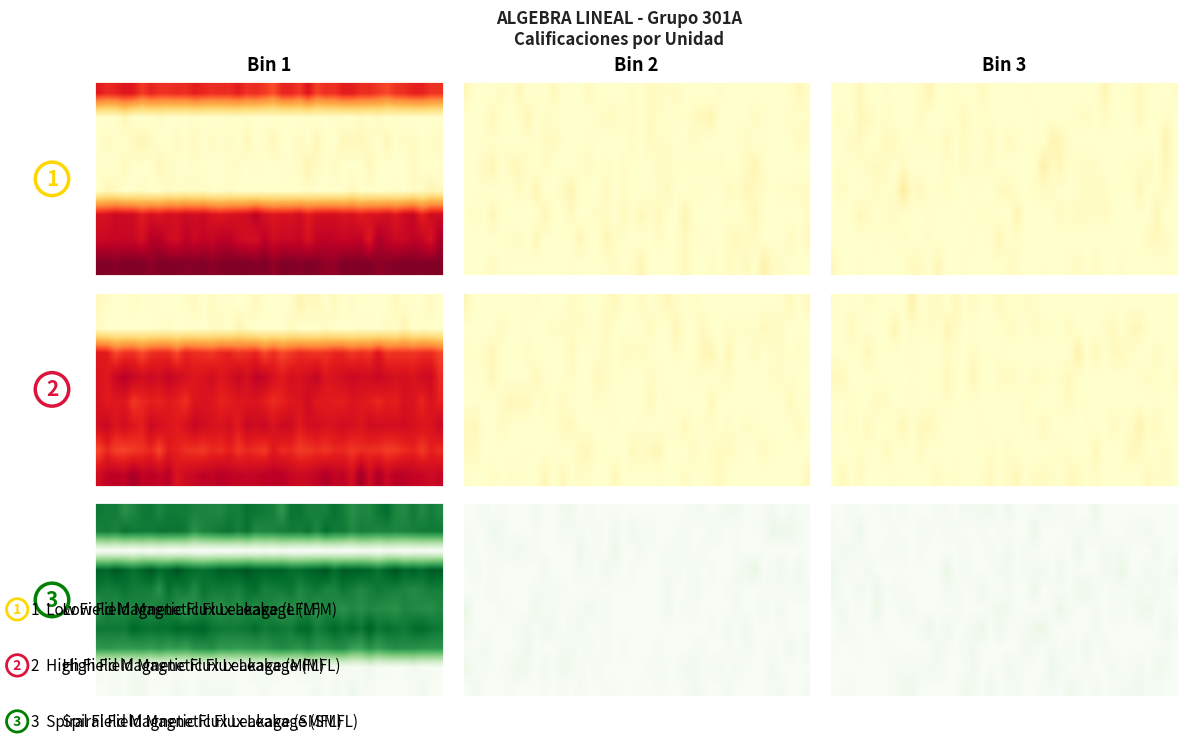

At which category does the chart reach its peak across all series?

33